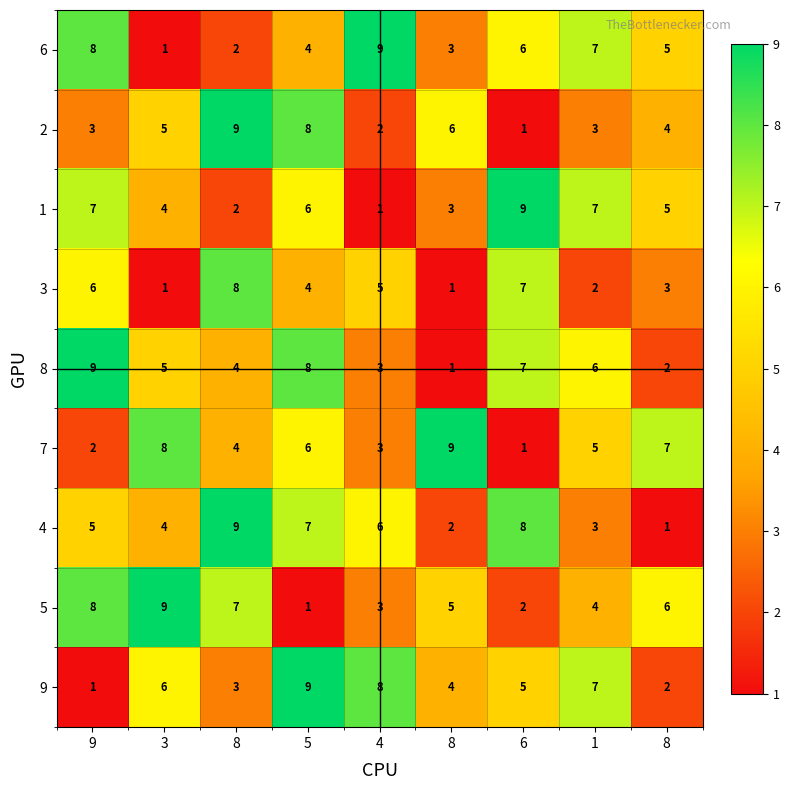

How many data points in 3 are less than 4?

4